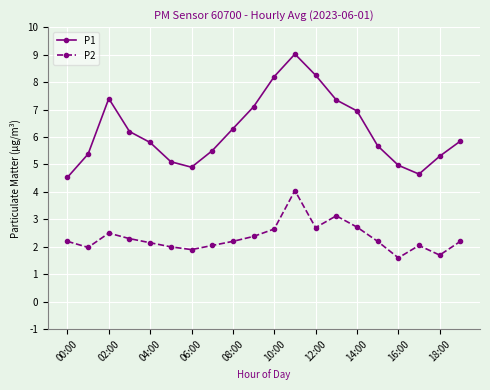

Which series has the largest range (max minus min)?

P1